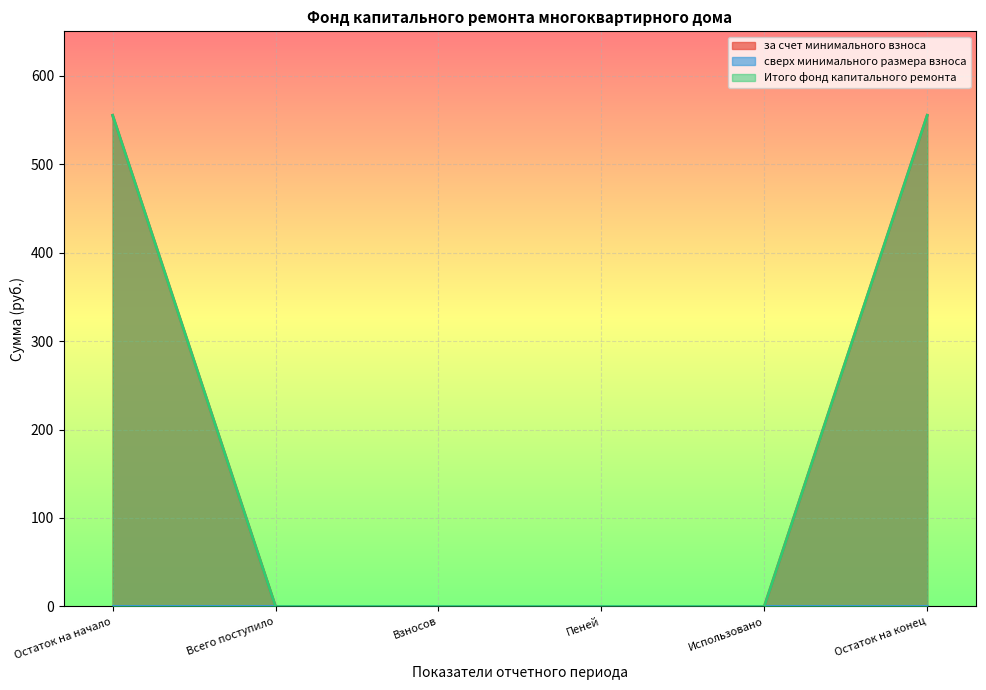

True or false: за счет минимального взноса and Итого фонд капитального ремонта intersect in this chart.

False